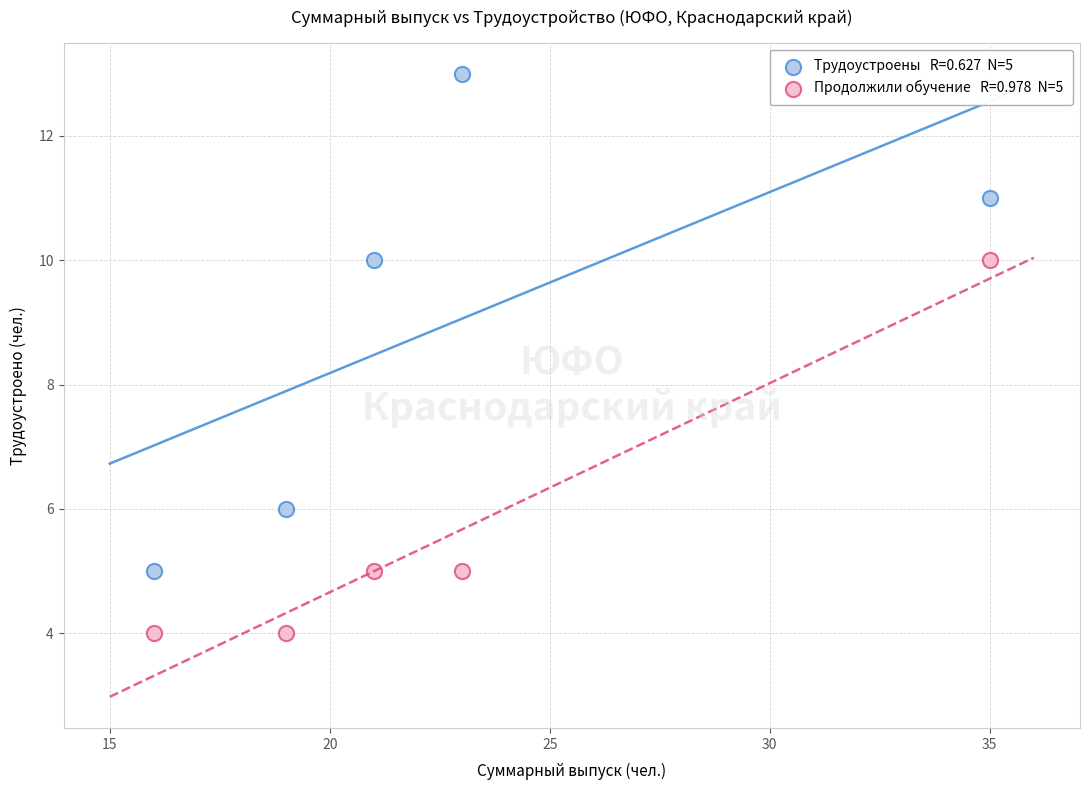

Across all data points, what is the average Y value?

7